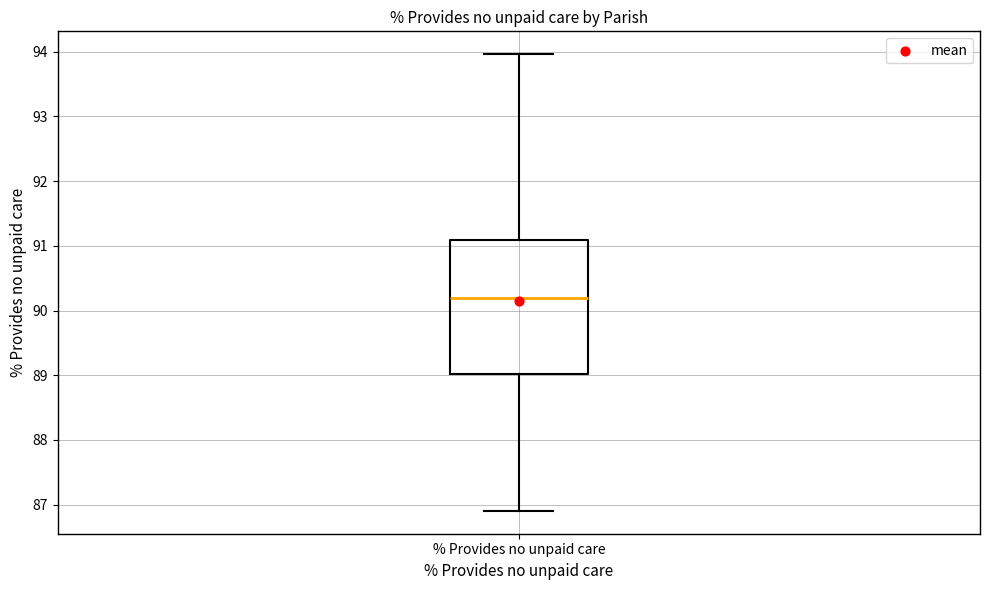

Where does the upper whisker of the box for % Provides no unpaid care end on the y-axis? The values are not printed on the chart, so give them approximately, as read against the axis.

94.0